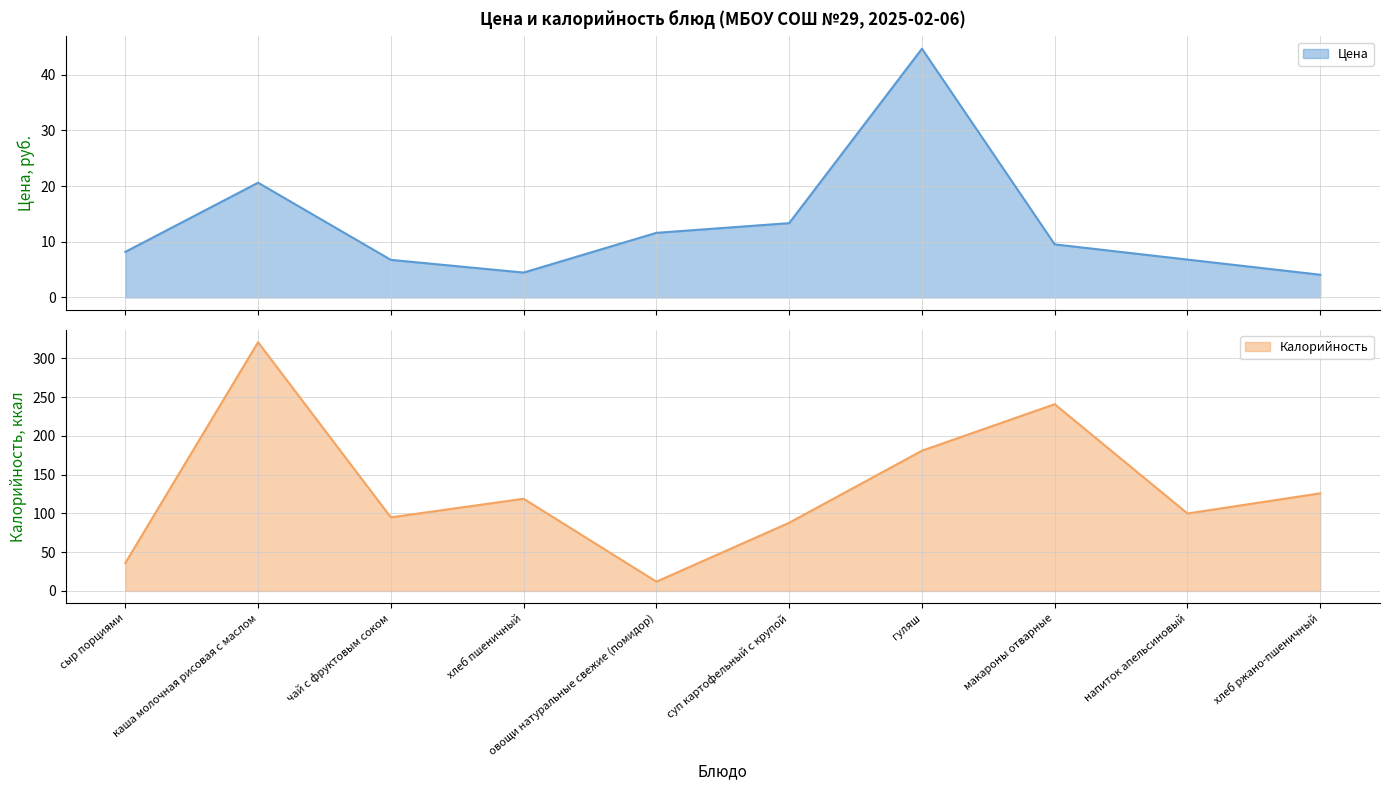

What are all the series names shown in the legend?

Цена, Калорийность